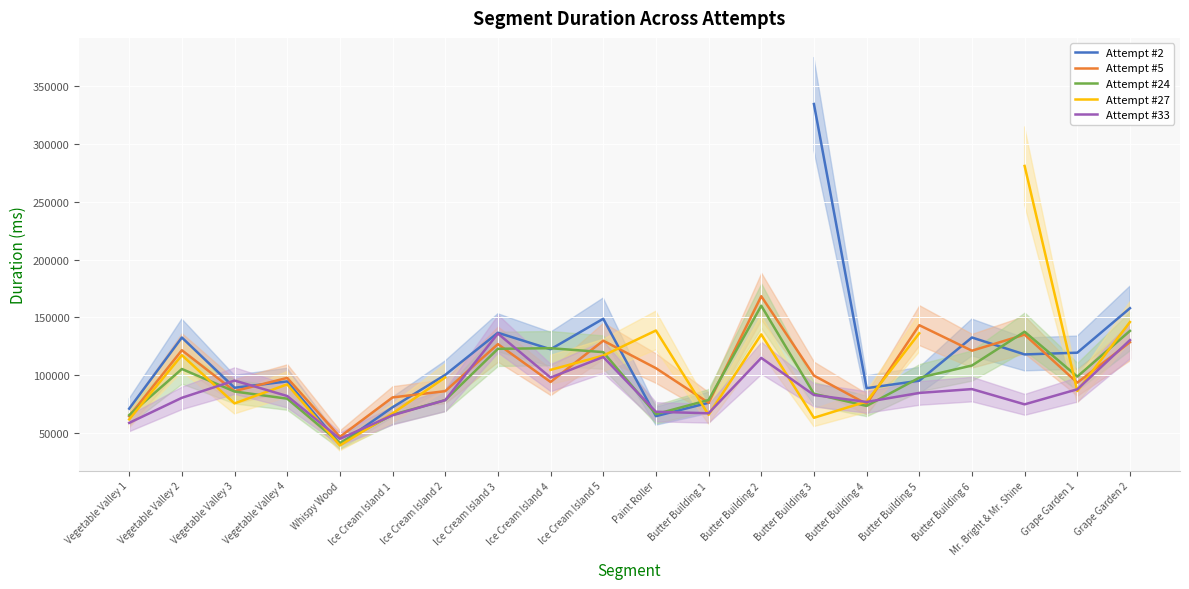

What is the sum of all Attempt #5 values?

2084989